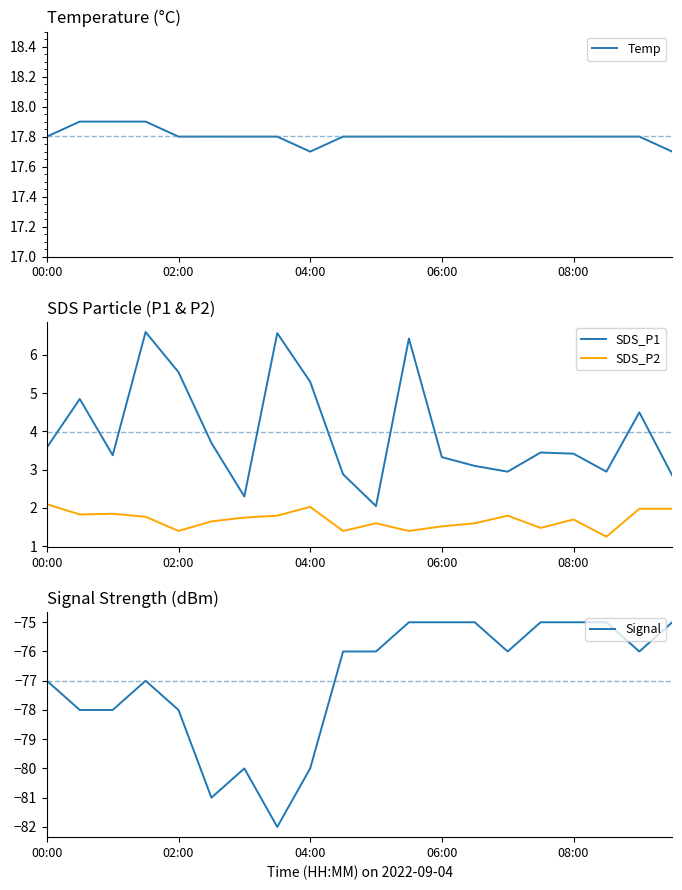

What is the average value of the SDS_P2 series?

1.7